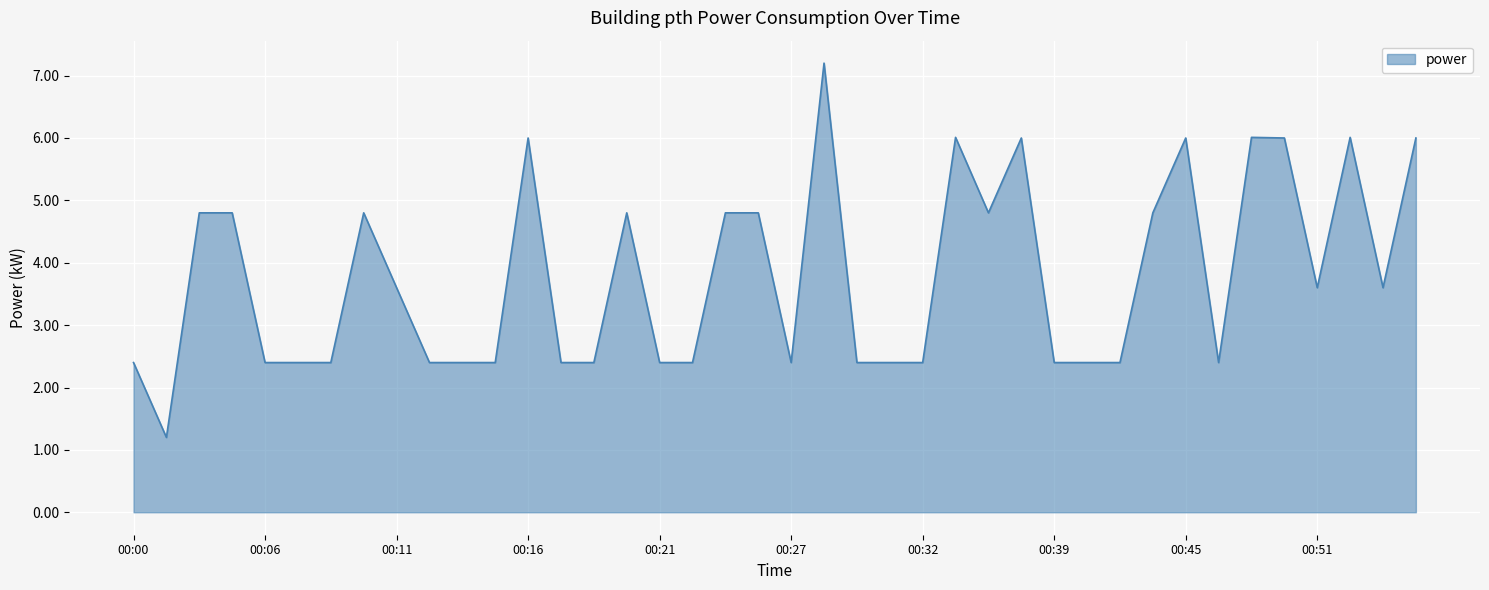

What is the greatest value displayed?

7.2